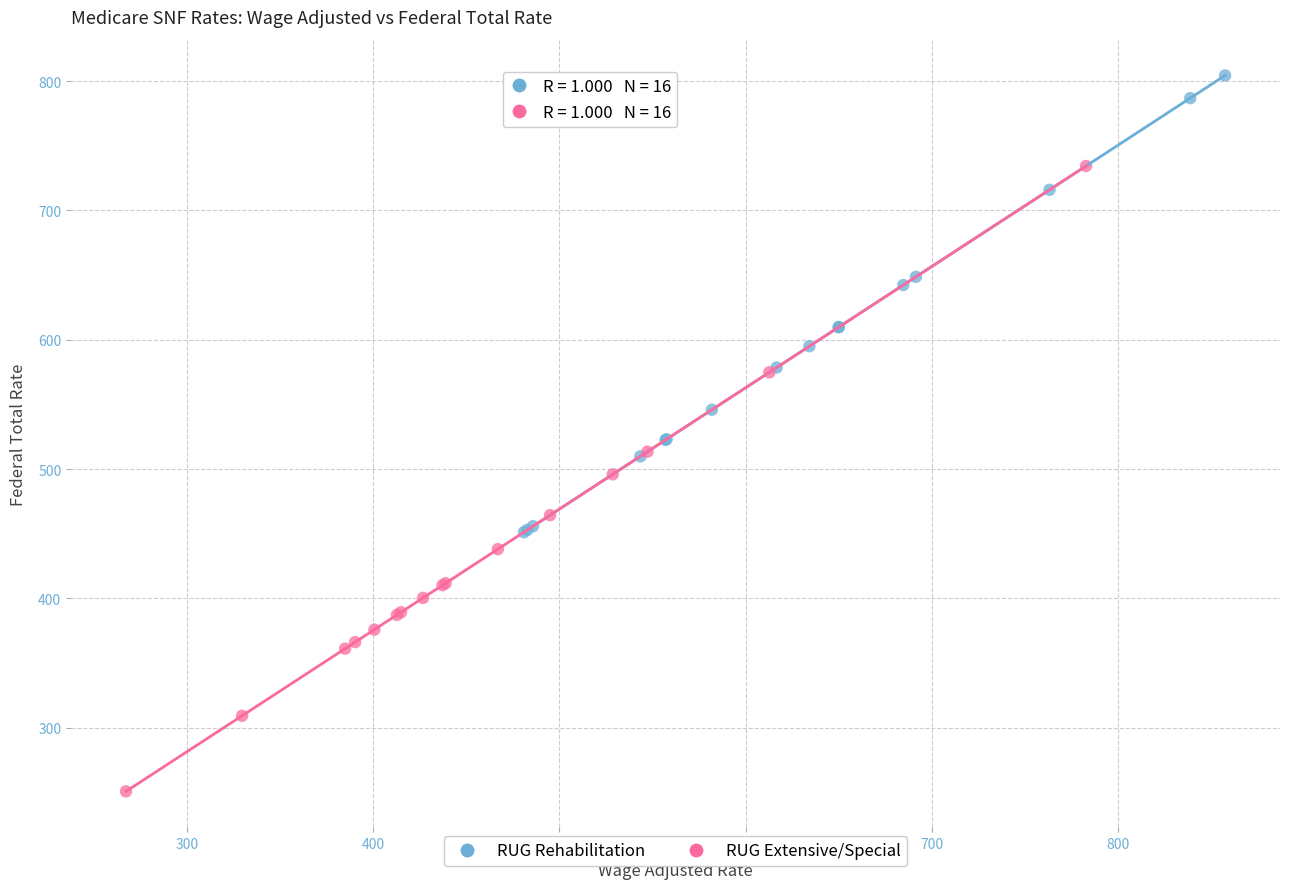

Which series contains the highest Y value?

RUG Rehabilitation